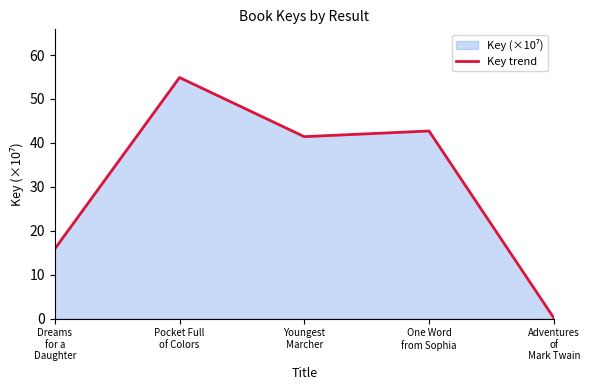

Reading right to left, transcribe all the data shown in this chart.

0.2	42.7	41.4	54.9	15.9